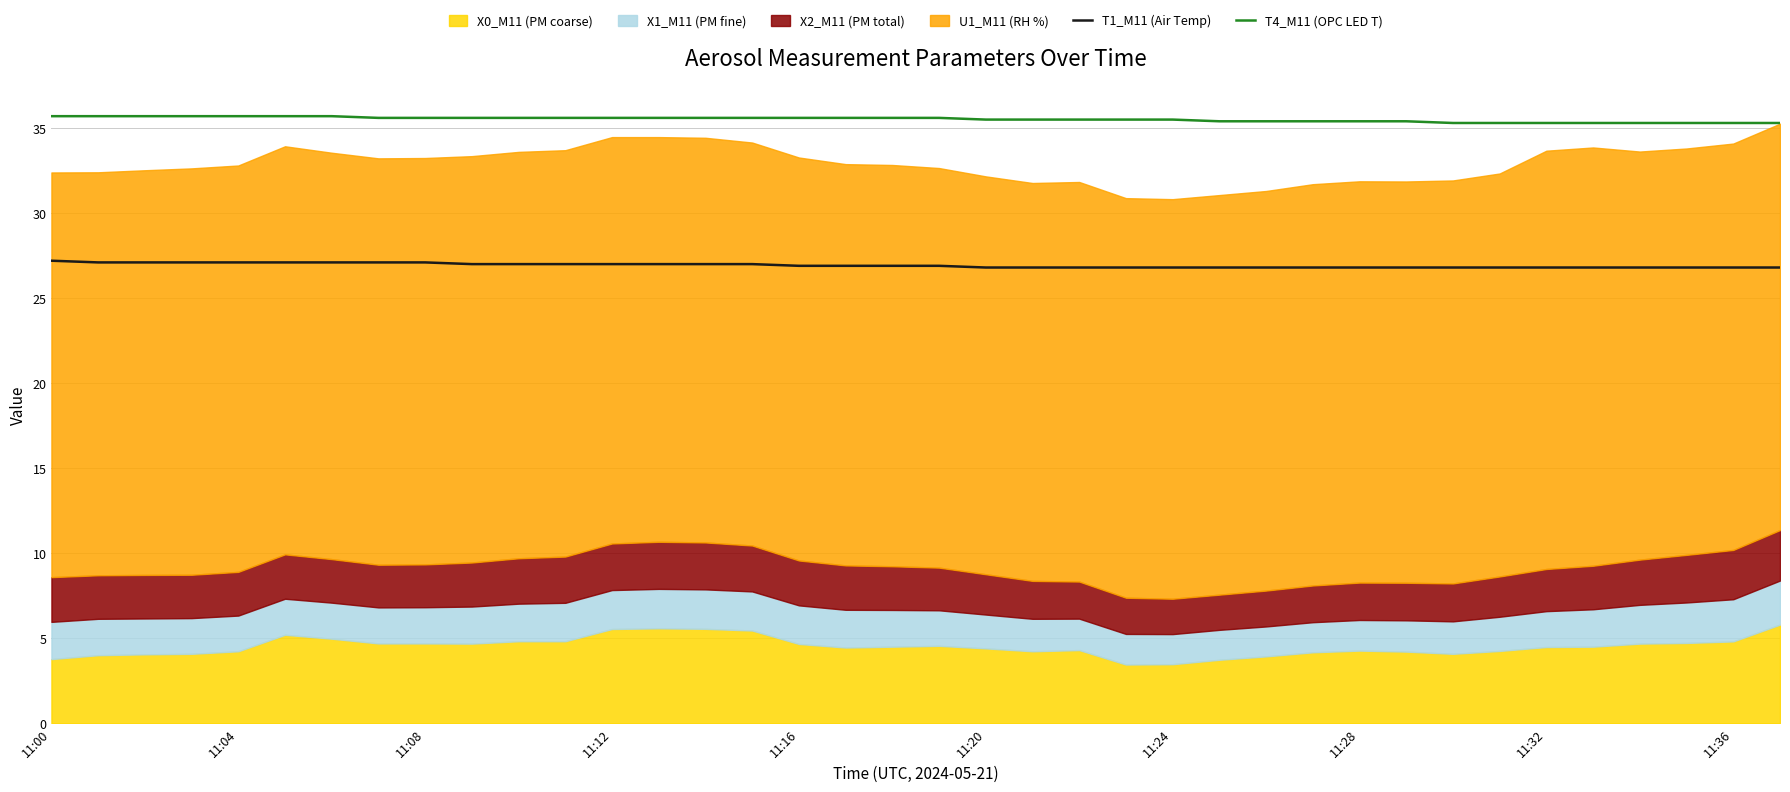

What is the difference between the maximum and second lowest values in the T1_M11 (Air Temp) series?

0.4